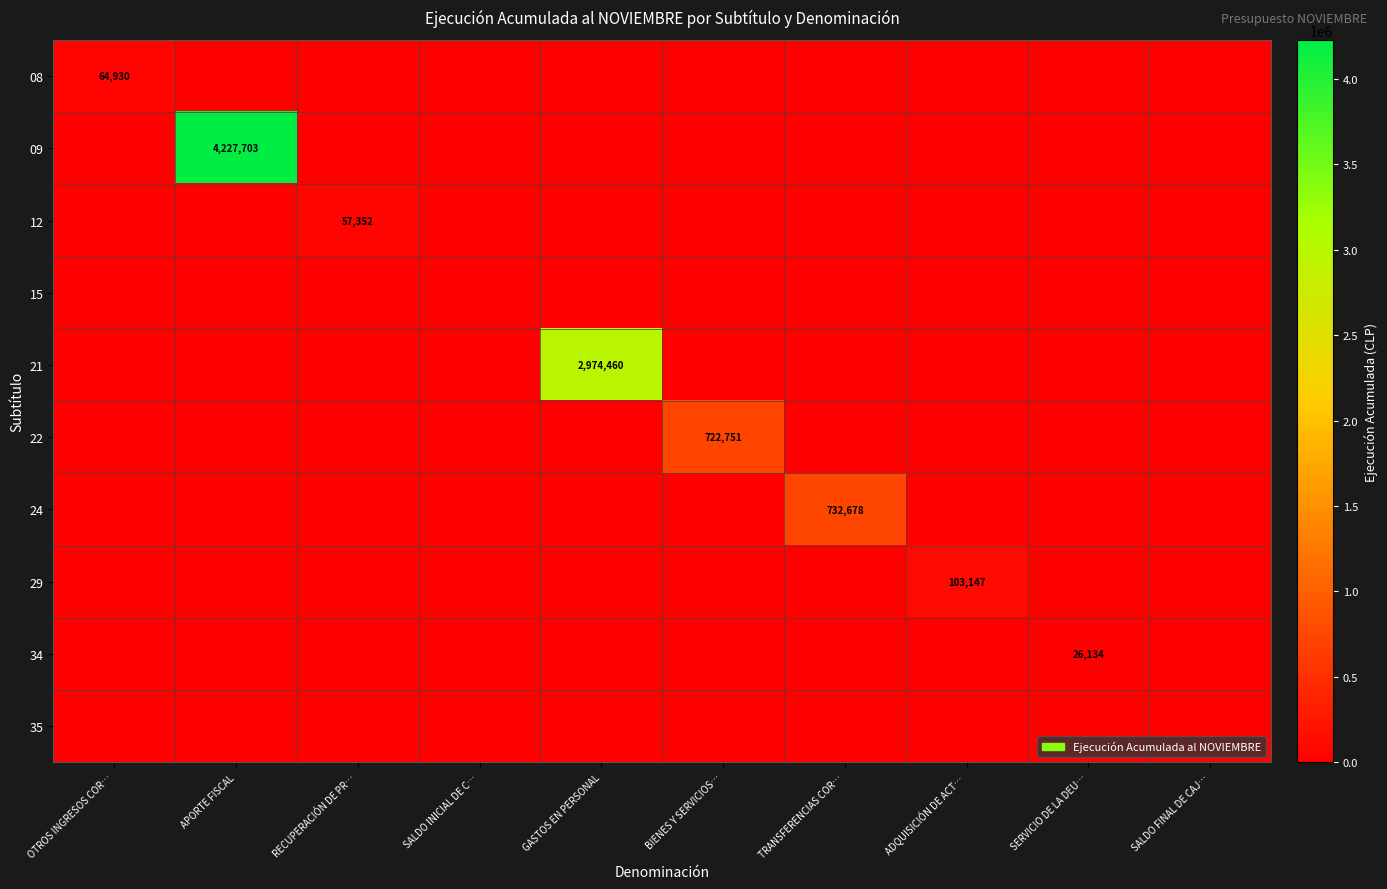

Is it true that 12 equals 33949 at RECUPERACIÓN DE PR…?

False